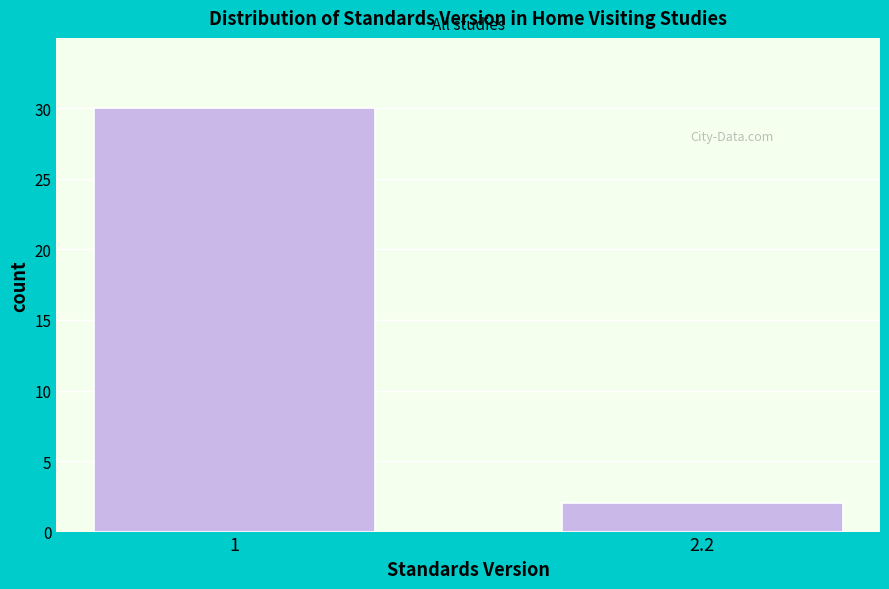

Reading left to right, transcribe all the data shown in this chart.

1=30	2.2=2